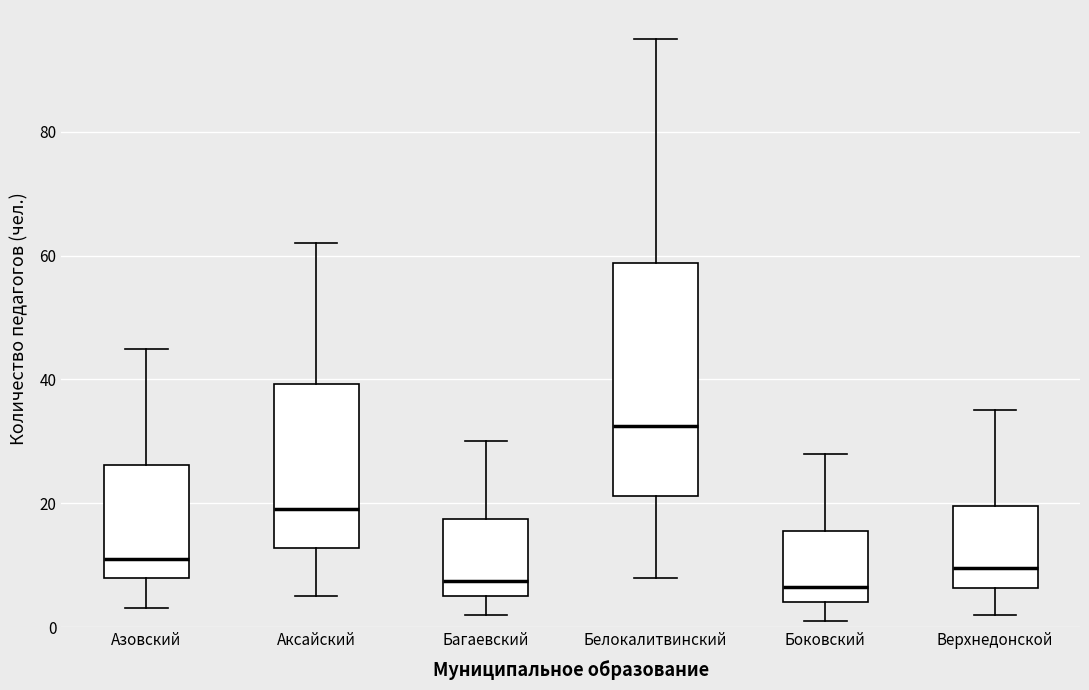

Reading left to right, read every box against the y-axis: the position of its median line, the range the box covers, and the ends of its whiskers. The values are not printed on the chart, so give them approximately, as read against the axis.

Азовский: median 12, box 8 to 26, whiskers 4 to 46
Аксайский: median 20, box 12 to 40, whiskers 6 to 62
Багаевский: median 8, box 6 to 18, whiskers 2 to 30
Белокалитвинский: median 32, box 22 to 58, whiskers 8 to 96
Боковский: median 6, box 4 to 16, whiskers 2 to 28
Верхнедонской: median 10, box 6 to 20, whiskers 2 to 36